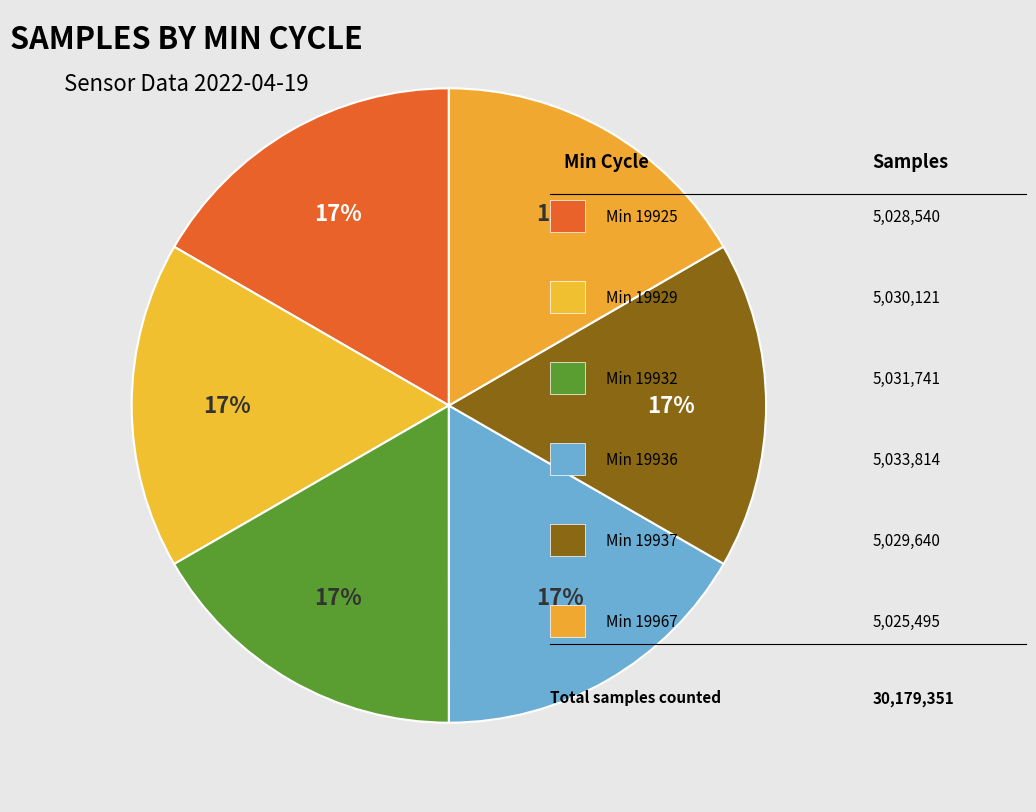

Which category has the biggest portion of the pie?

19936